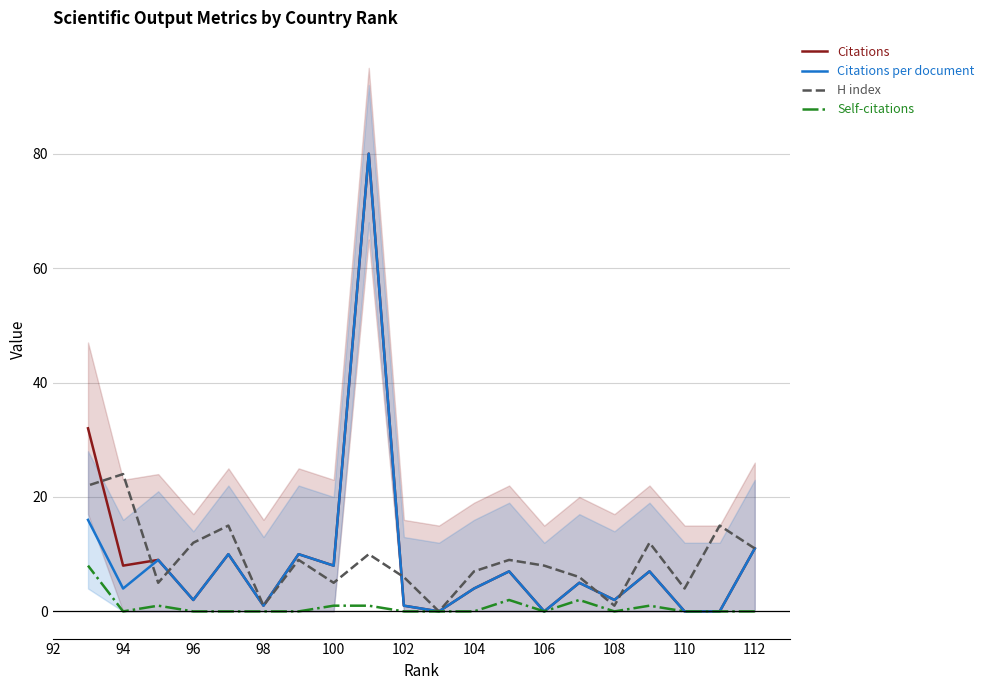

True or false: Citations and Citations per document intersect in this chart.

False